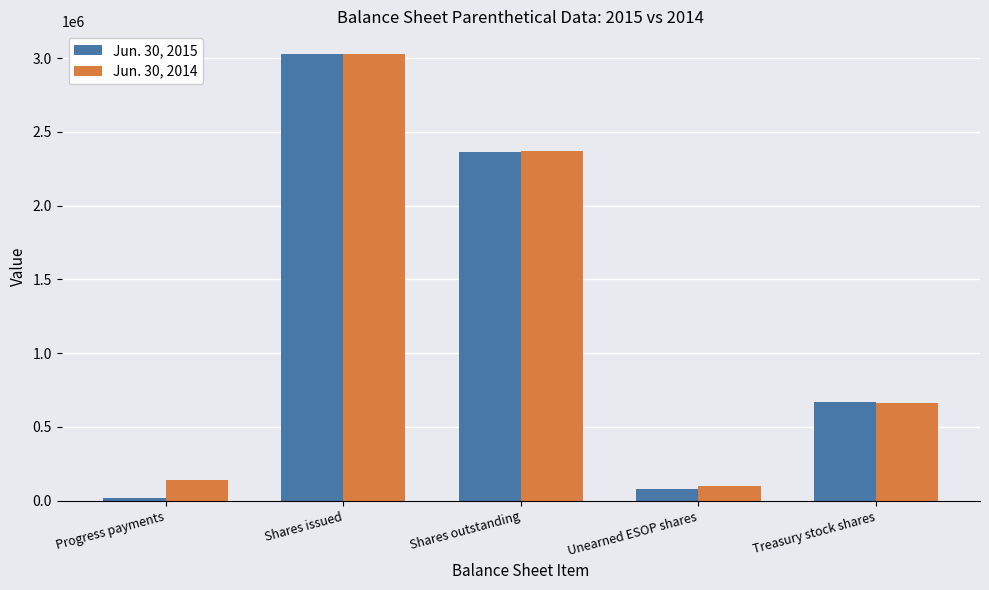

At which category is the sum across all series the highest?

Shares issued